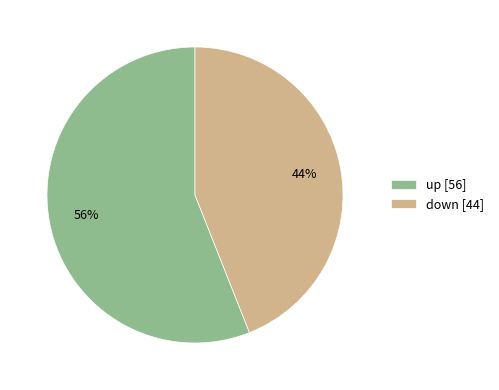

Between down [44] and up [56], which is larger?

up [56]